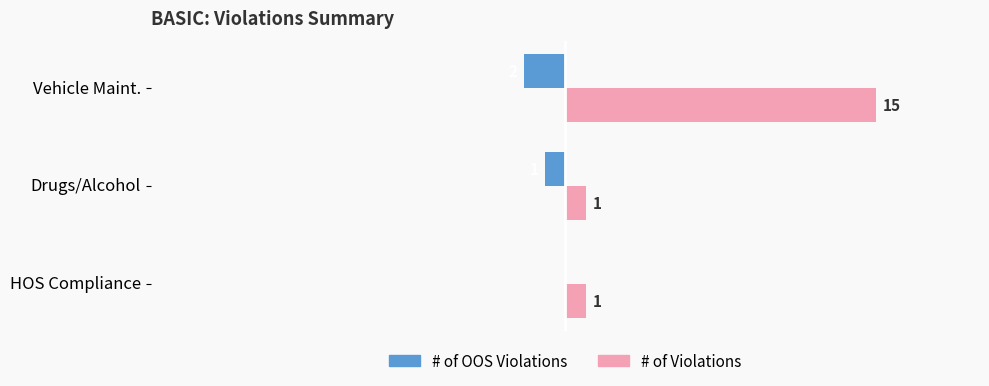

Is the value of # of Violations at Vehicle Maint. greater than the value of # of OOS Violations at Drugs/Alcohol?

Yes